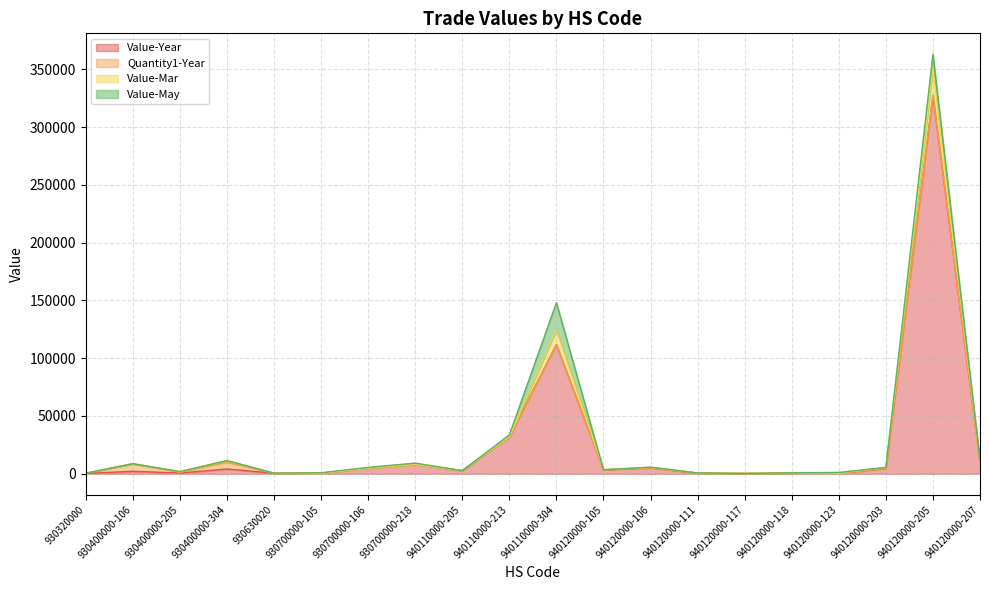

What is the label of the 10th point from the left?

940110000-213